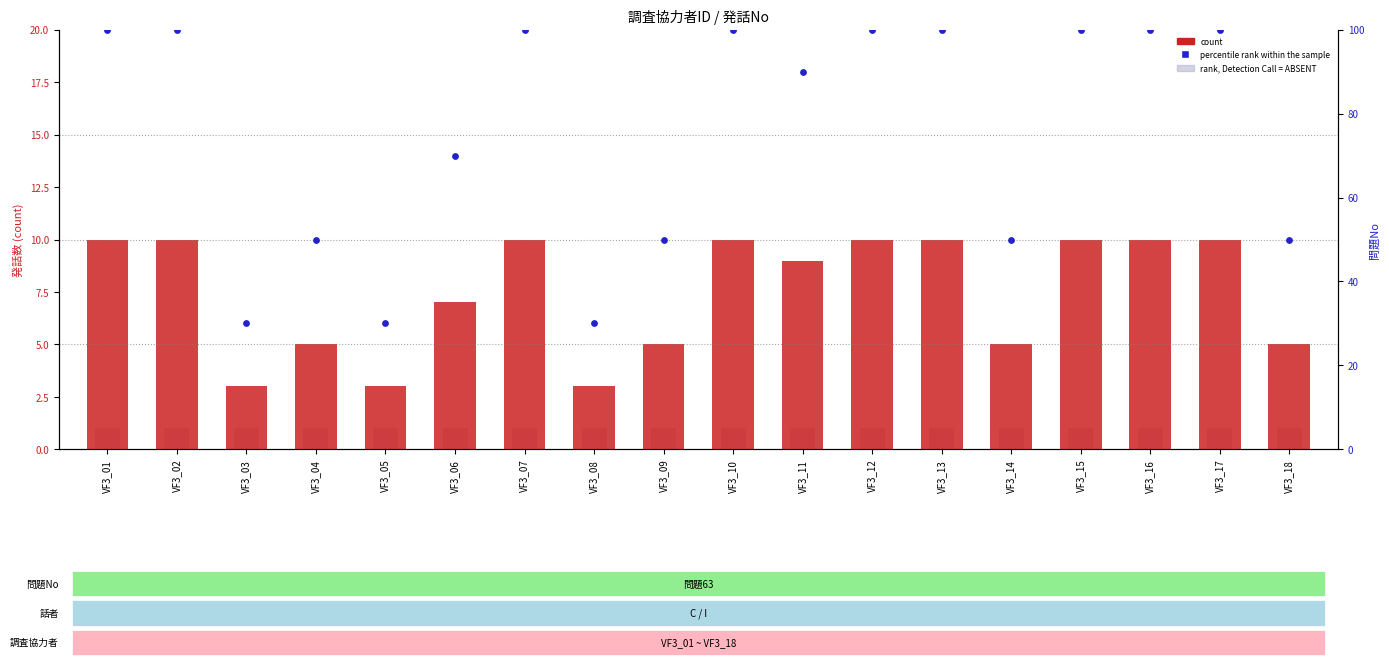

Which series has the largest Y range (max minus min)?

percentile rank within the sample